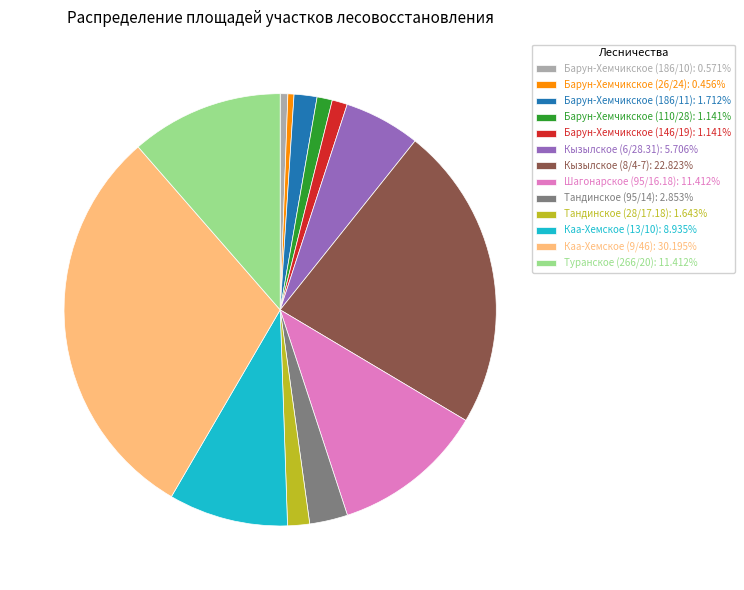

Is there any slice that represents more than half of the pie?

No